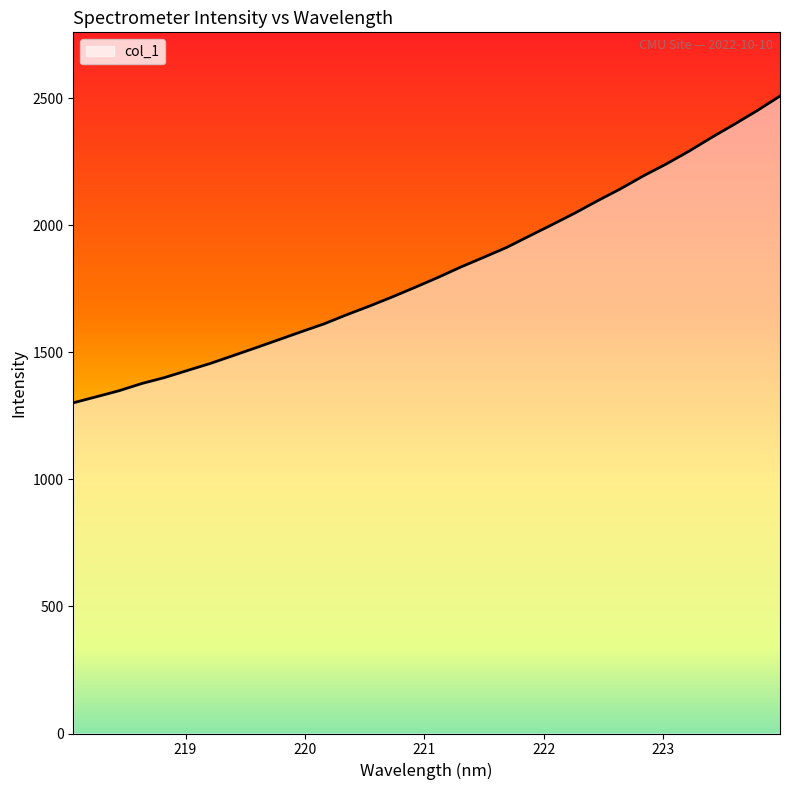

True or false: the data has more than 2 interior local peaks.

False